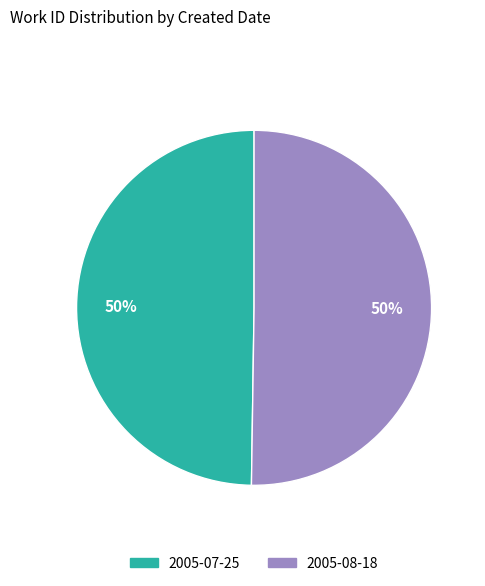

True or false: 2005-08-18 accounts for 45% of the total.

False